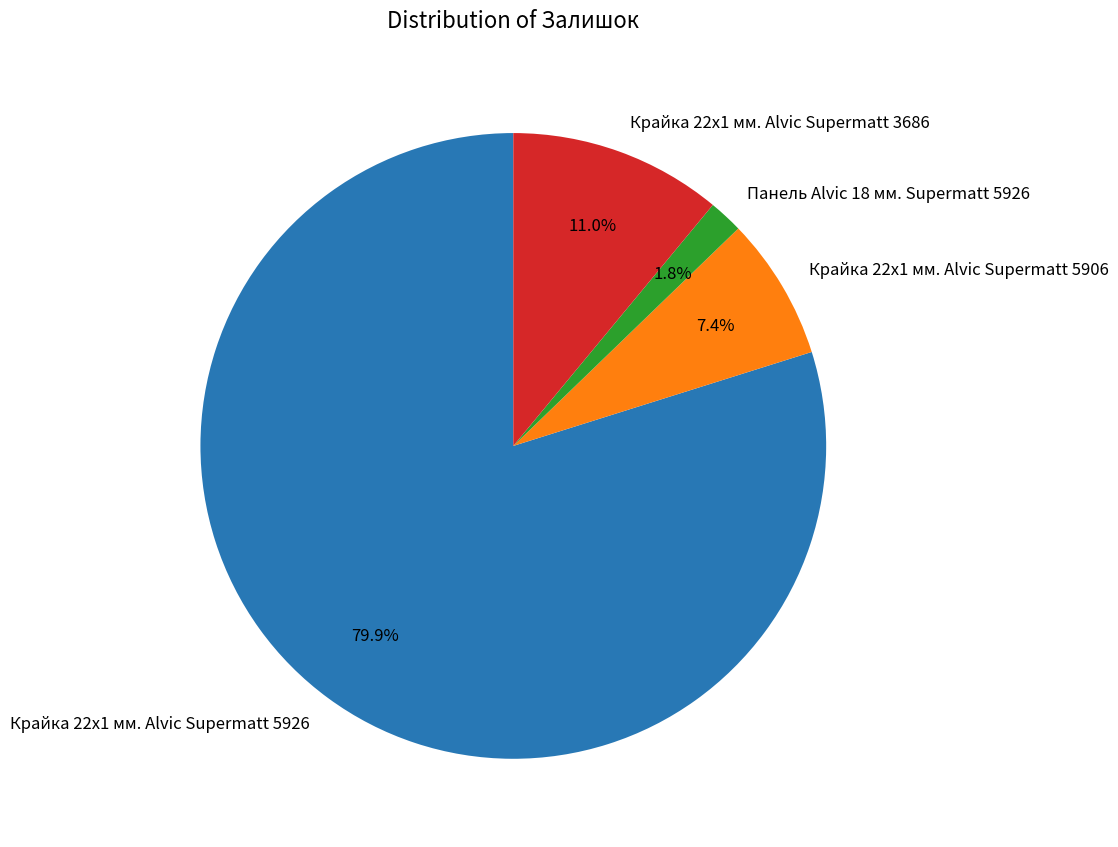

What percentage do Крайка 22x1 мм. Alvic Supermatt 3686 and Крайка 22x1 мм. Alvic Supermatt 5906 together represent?

18.4%